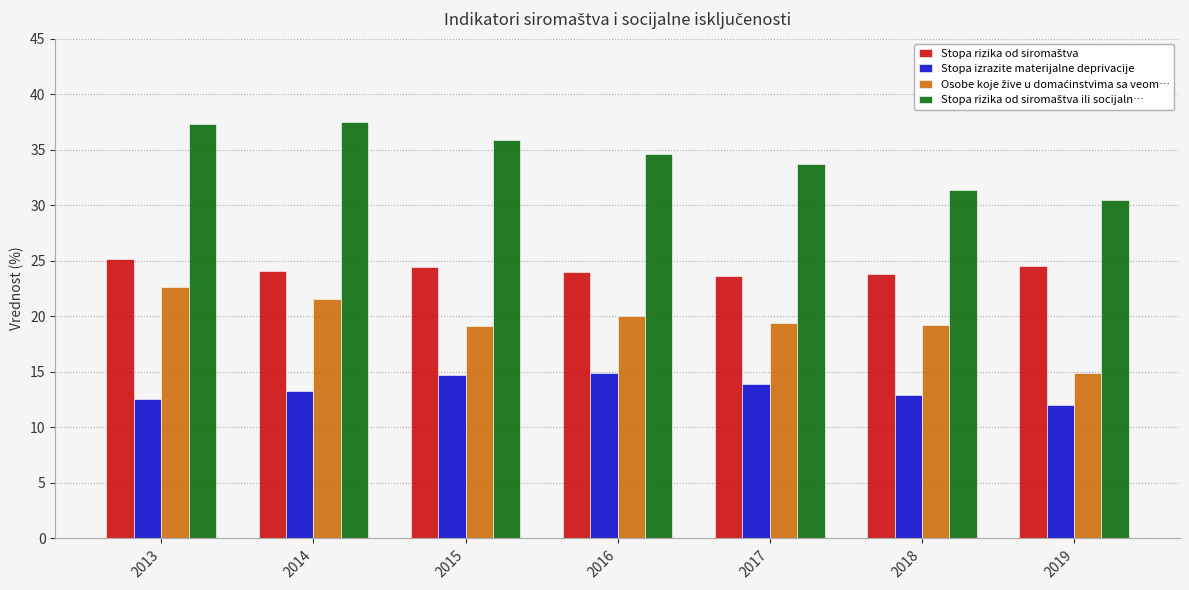

True or false: Stopa izrazite materijalne deprivacije has a value of 12.6 at 2013.

True